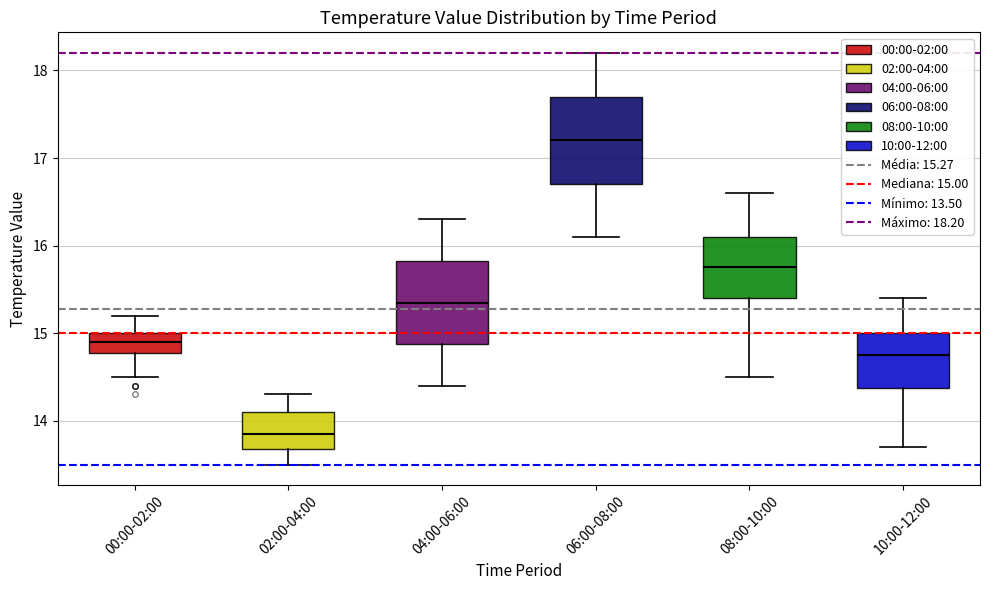

Reading left to right, read every box against the y-axis: the position of its median line, the range the box covers, and the ends of its whiskers. The values are not printed on the chart, so give them approximately, as read against the axis.

00:00-02:00: median 14.9, box 14.8 to 15.0, whiskers 14.5 to 15.2
02:00-04:00: median 13.9, box 13.7 to 14.1, whiskers 13.5 to 14.3
04:00-06:00: median 15.4, box 14.9 to 15.8, whiskers 14.4 to 16.3
06:00-08:00: median 17.2, box 16.7 to 17.7, whiskers 16.1 to 18.2
08:00-10:00: median 15.8, box 15.4 to 16.1, whiskers 14.5 to 16.6
10:00-12:00: median 14.8, box 14.4 to 15.0, whiskers 13.7 to 15.4